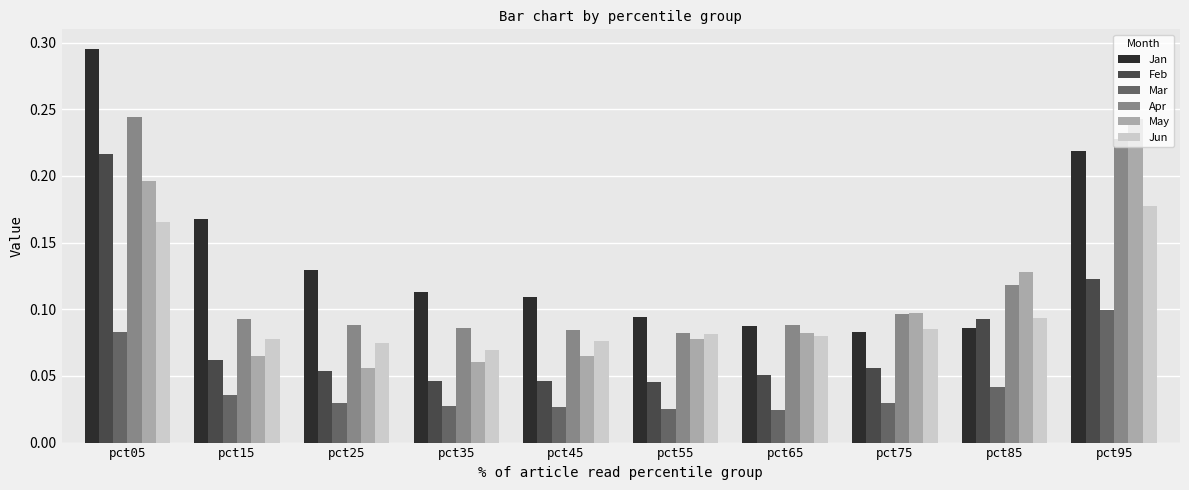

The Apr series shows 0.1 at pct45. True or false?

True